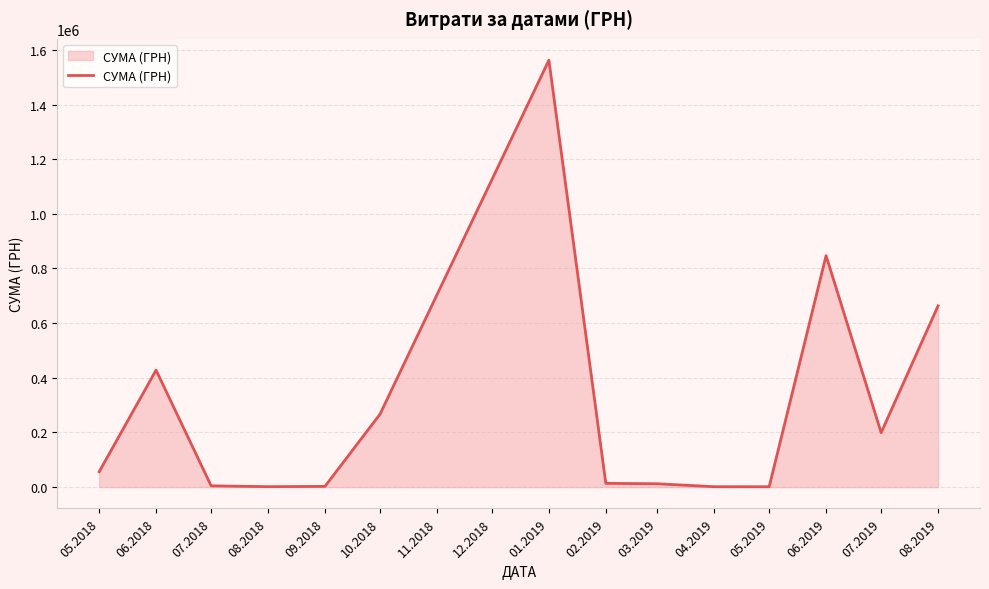

Which label corresponds to the largest value in the chart?

01.2019